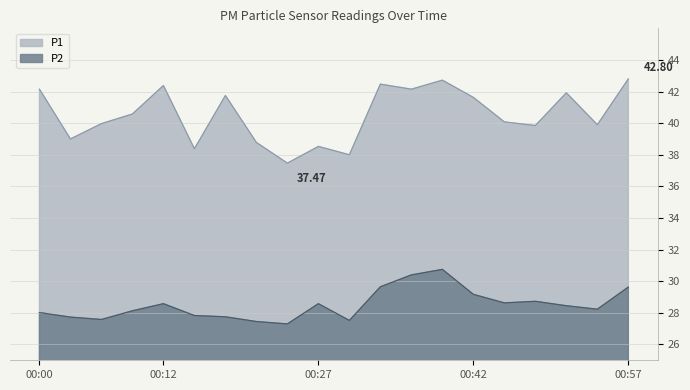

Does the chart display data point markers on the line(s)?

No